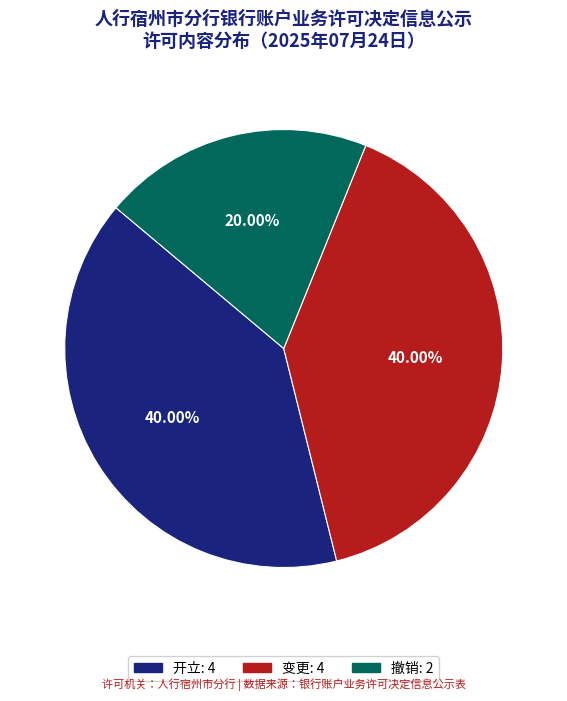

What is the smallest slice in the pie chart?

撤销